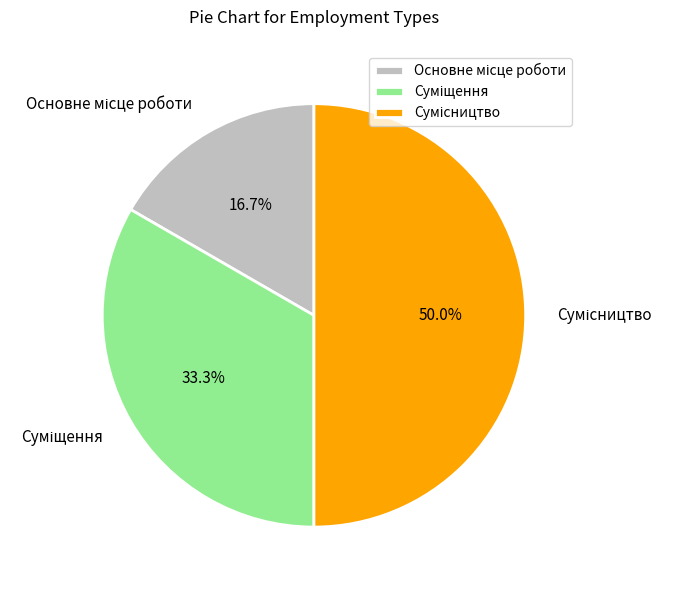

Which category has the biggest portion of the pie?

Сумісництво